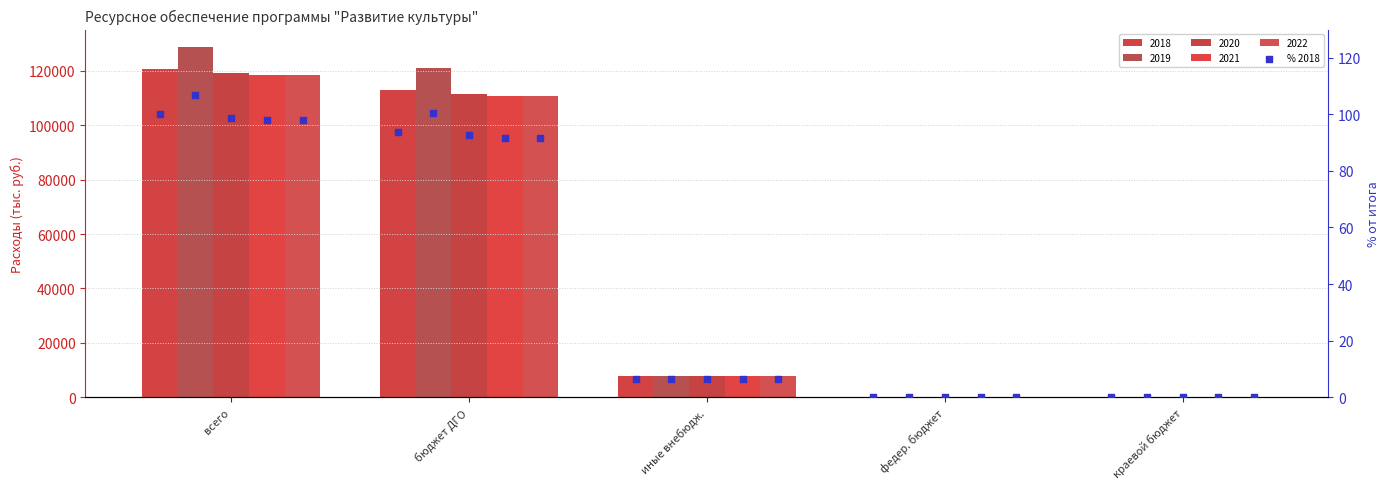

Between всего and бюджет ДГО, which is larger?

всего